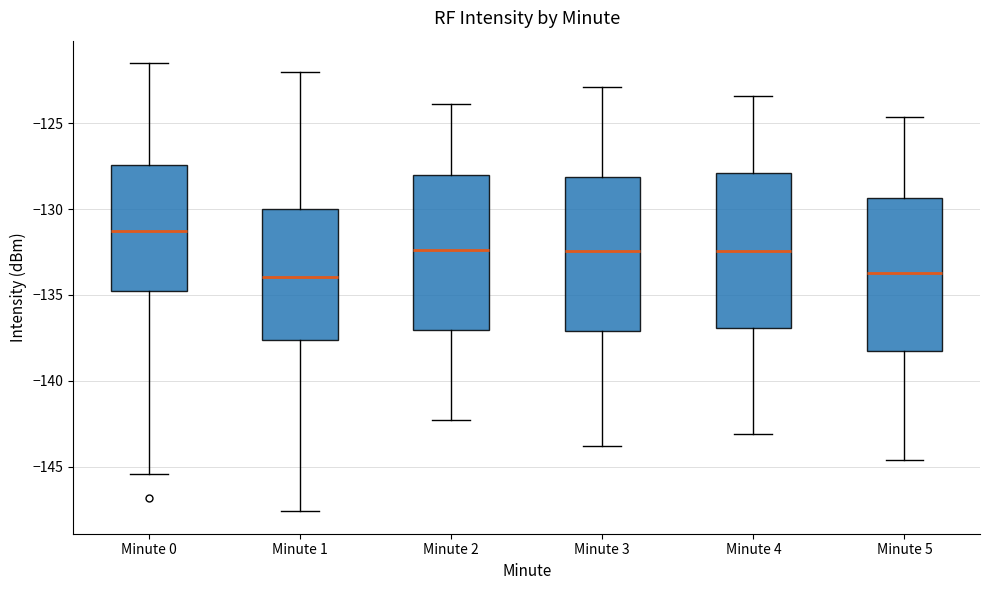

Which box has the highest median line?

Minute 0